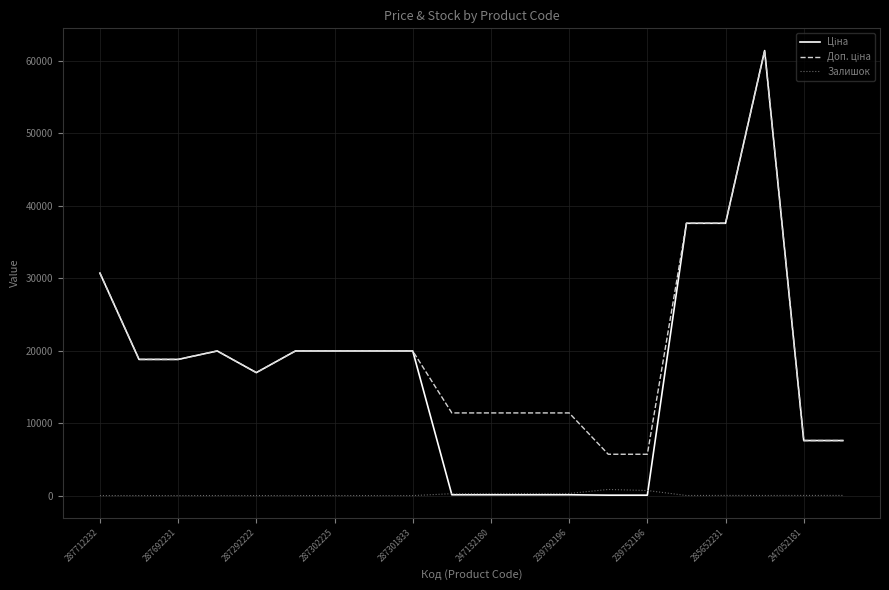

What is the spread (max minus min) of values at 287301833?

19964.2